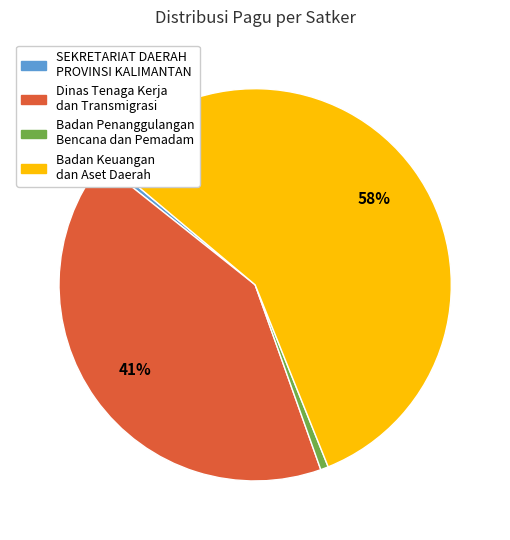

To the nearest percent, what is the average slice percentage?

25%